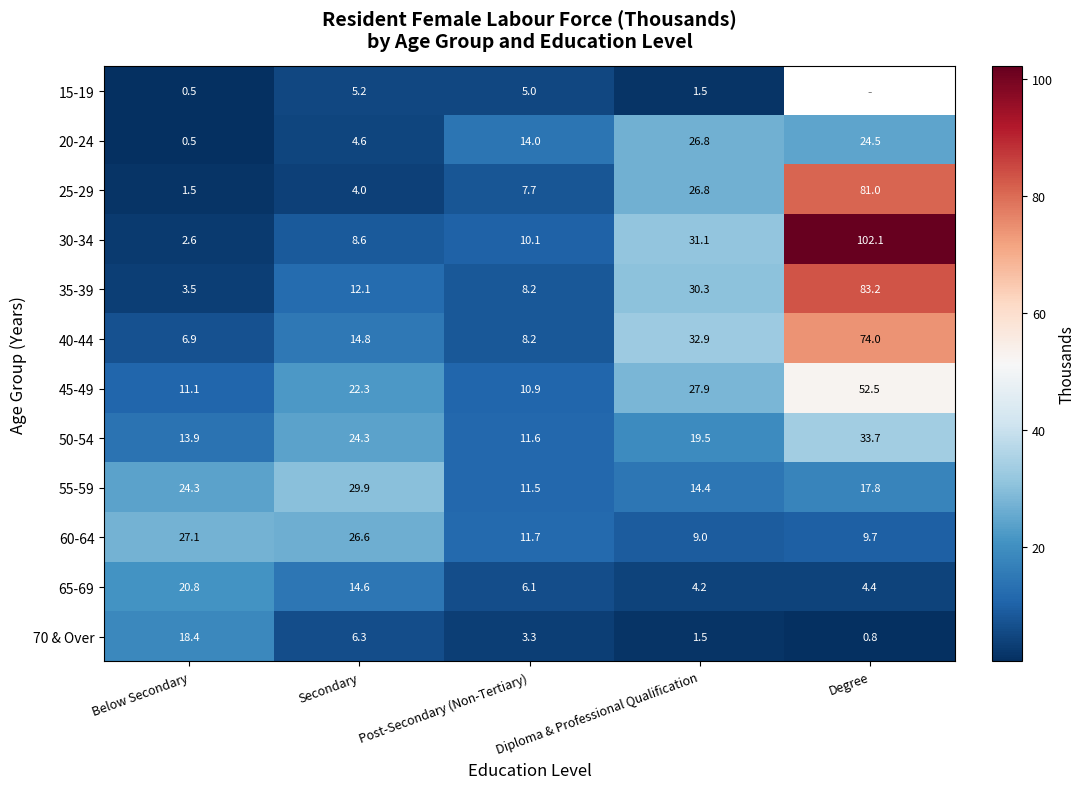

Between Below Secondary and Diploma & Professional Qualification, which is larger?

Diploma & Professional Qualification